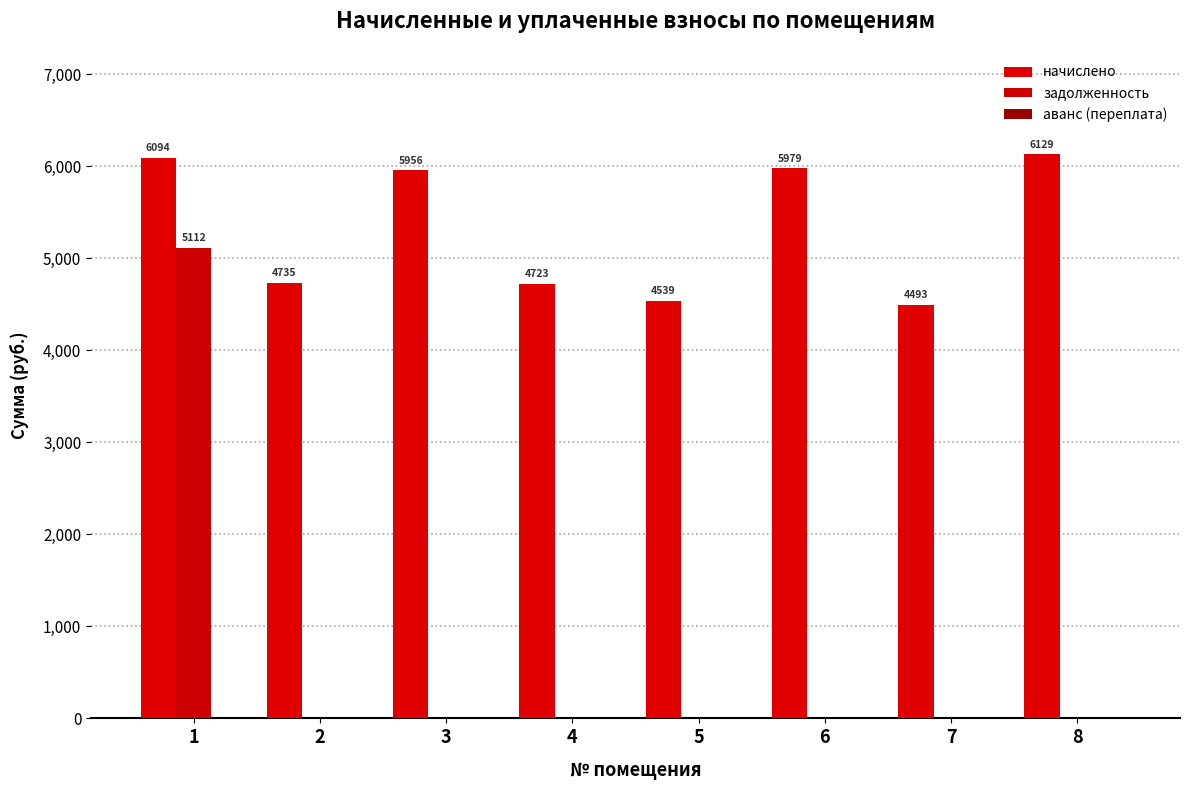

List the series in order of their peak value, lowest first.

аванс (переплата), задолженность, начислено